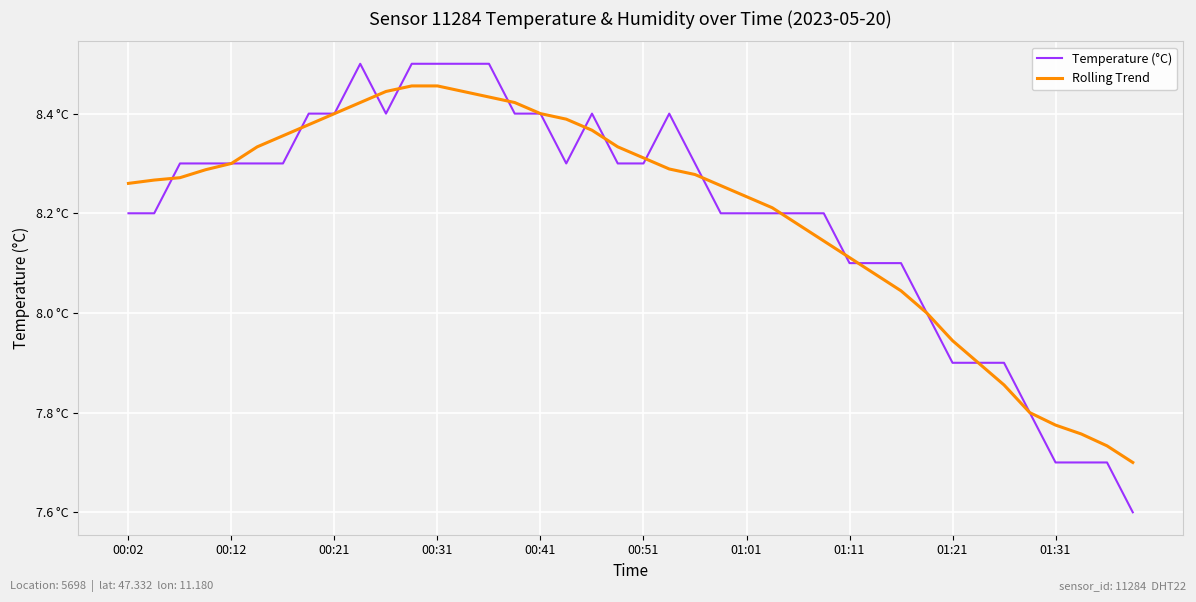

Does the chart have visible grid lines?

Yes